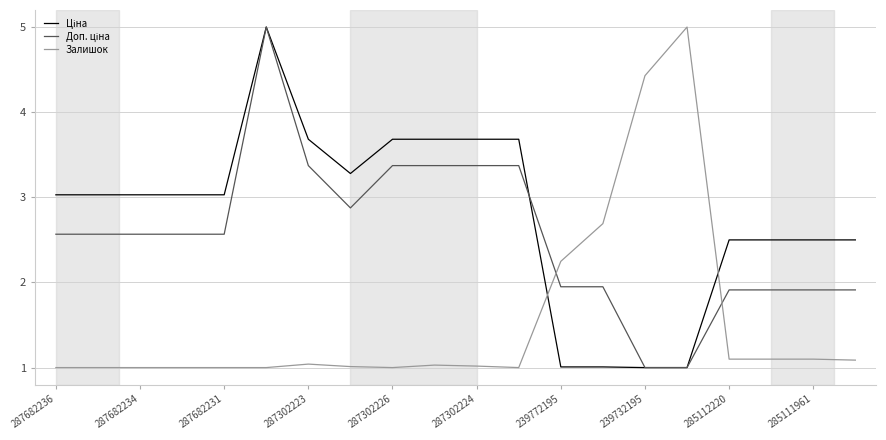

What is the maximum value shown in the chart?

5.0